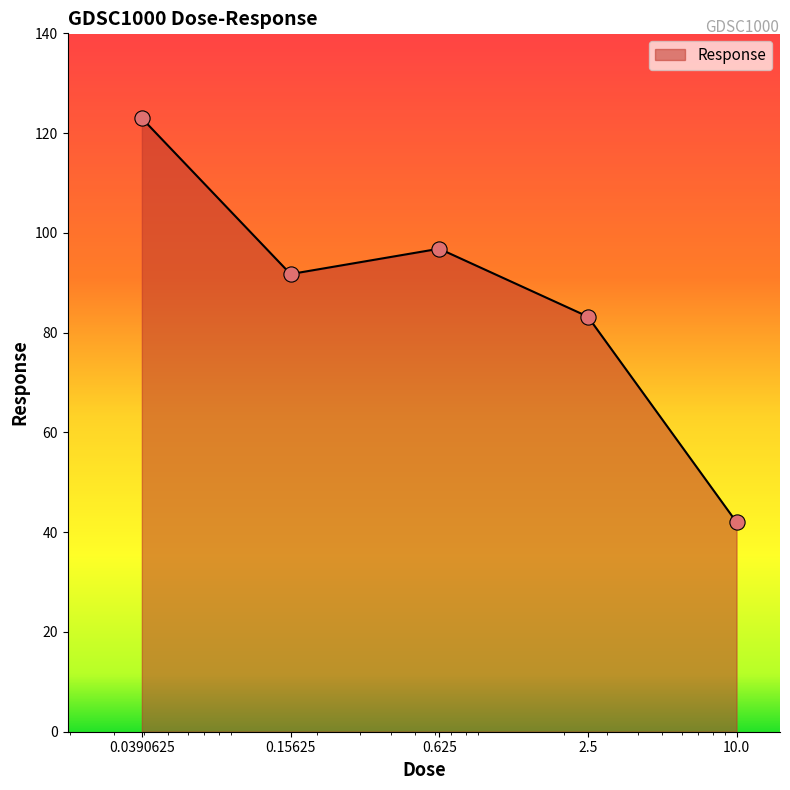

What is the minimum value shown in the chart?

42.0